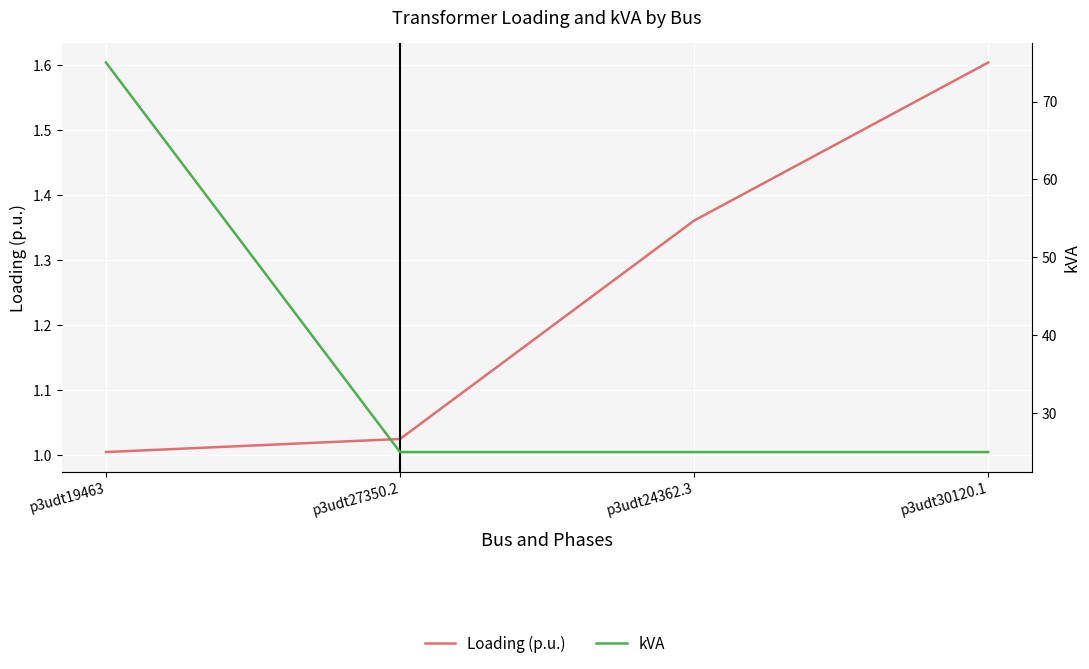

What are all the series names shown in the legend?

Loading (p.u.), kVA